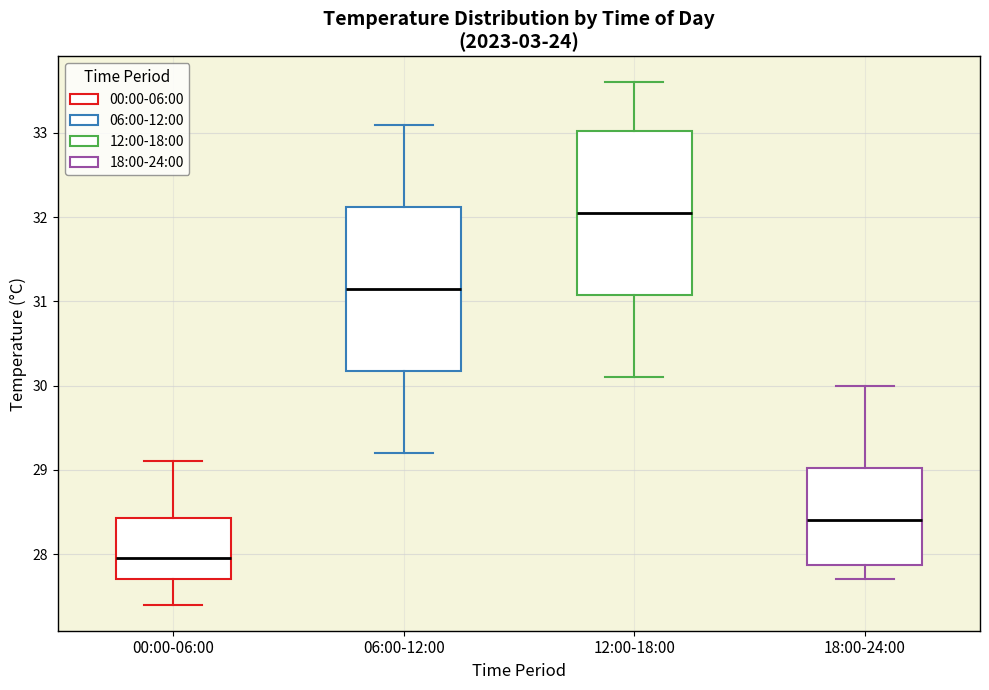

Where does the lower whisker of the box for 18:00-24:00 end on the y-axis? The values are not printed on the chart, so give them approximately, as read against the axis.

27.7